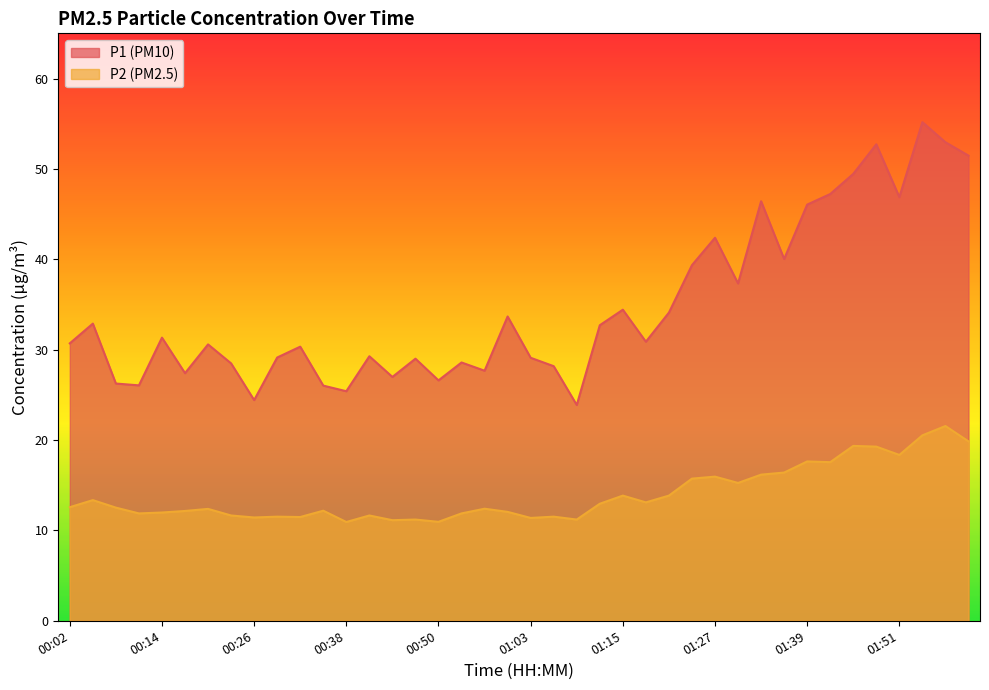

What is the spread (max minus min) of values at 01:27?

26.4